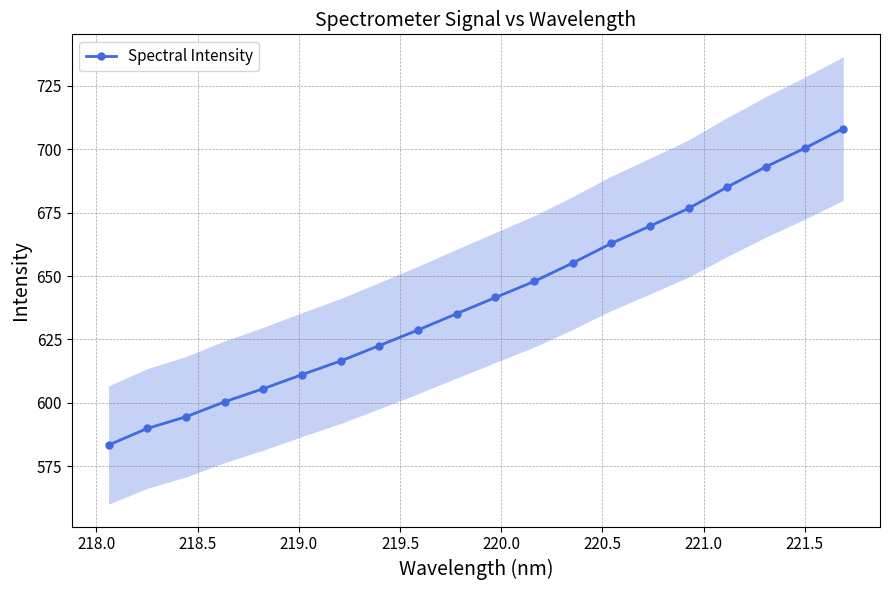

Reading left to right, extract all data points from this chart.

583.3	589.8	594.4	600.4	605.5	611.1	616.5	622.6	628.7	635.1	641.5	647.8	655.1	662.9	669.7	676.7	685.1	693.1	700.4	708.2